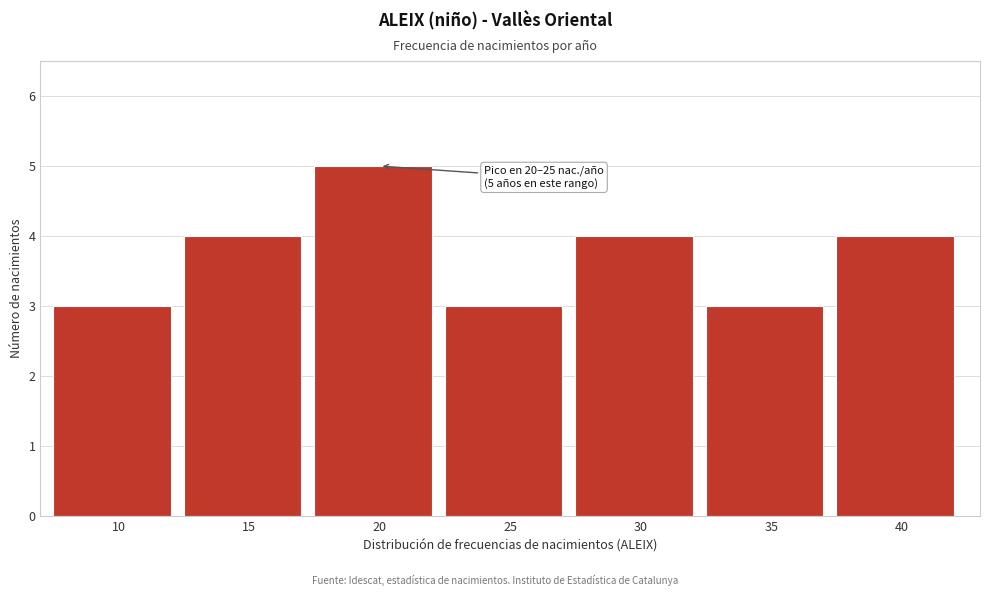

Reading left to right, transcribe all the data shown in this chart.

3	4	5	3	4	3	4